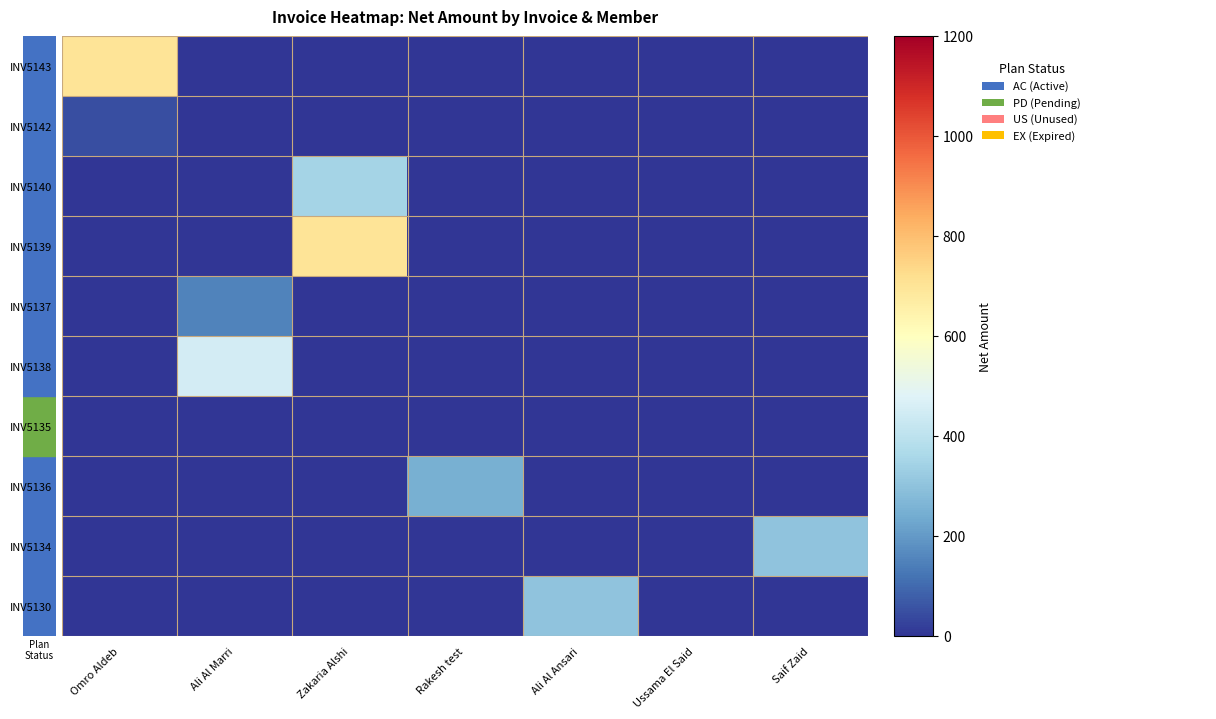

What is the difference between the highest and lowest values at Rakesh test?

250